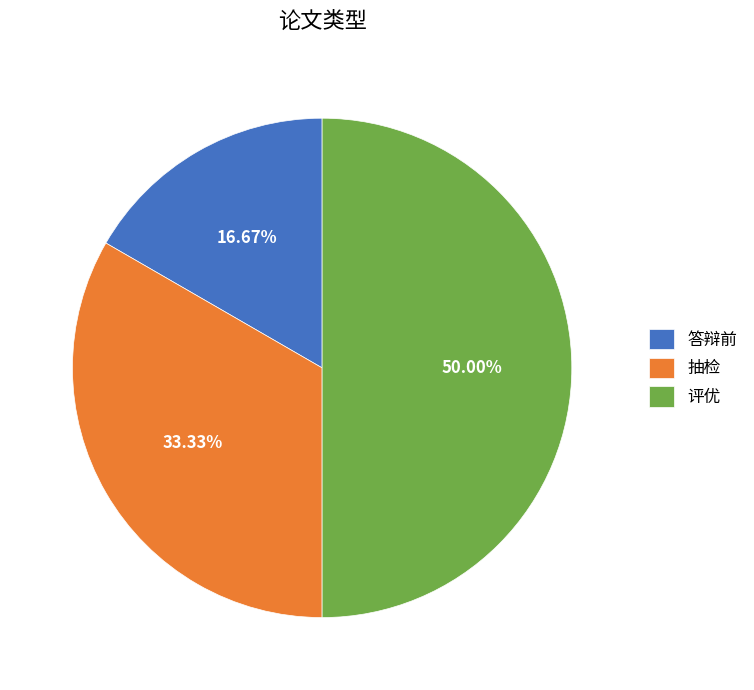

How many slices are in this pie chart?

3